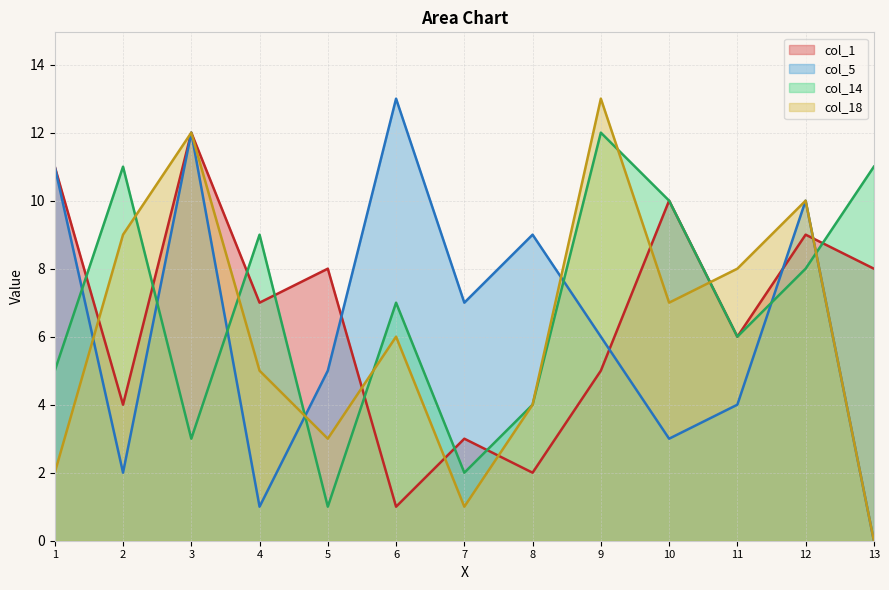

How many lines are shown in the chart?

4